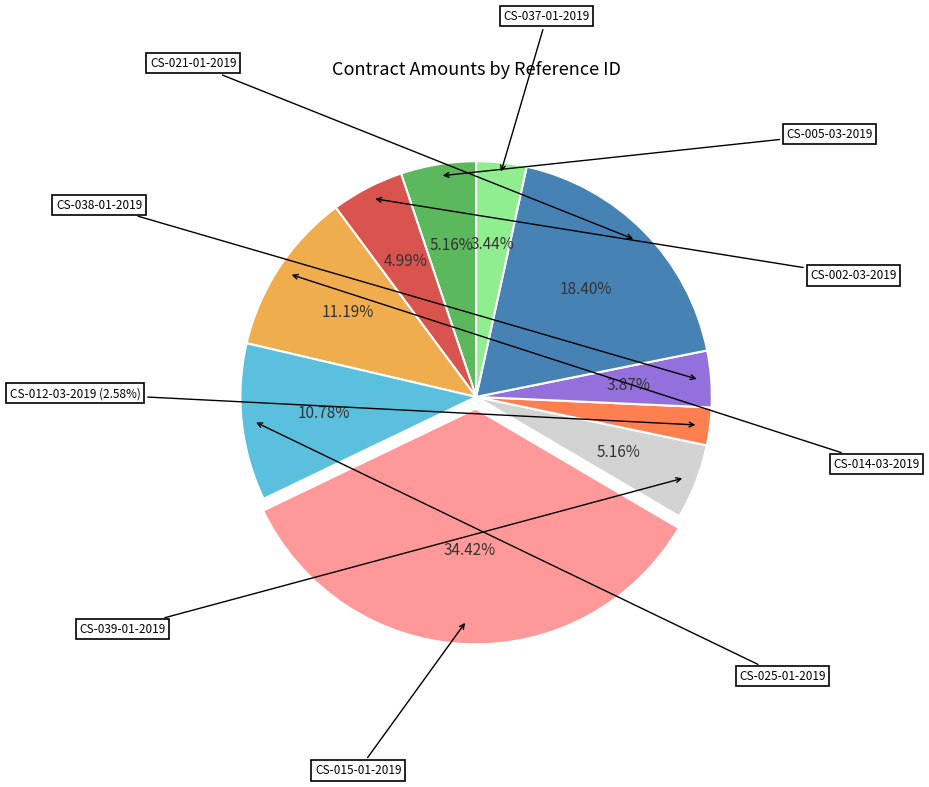

Is there a majority slice in this chart?

No